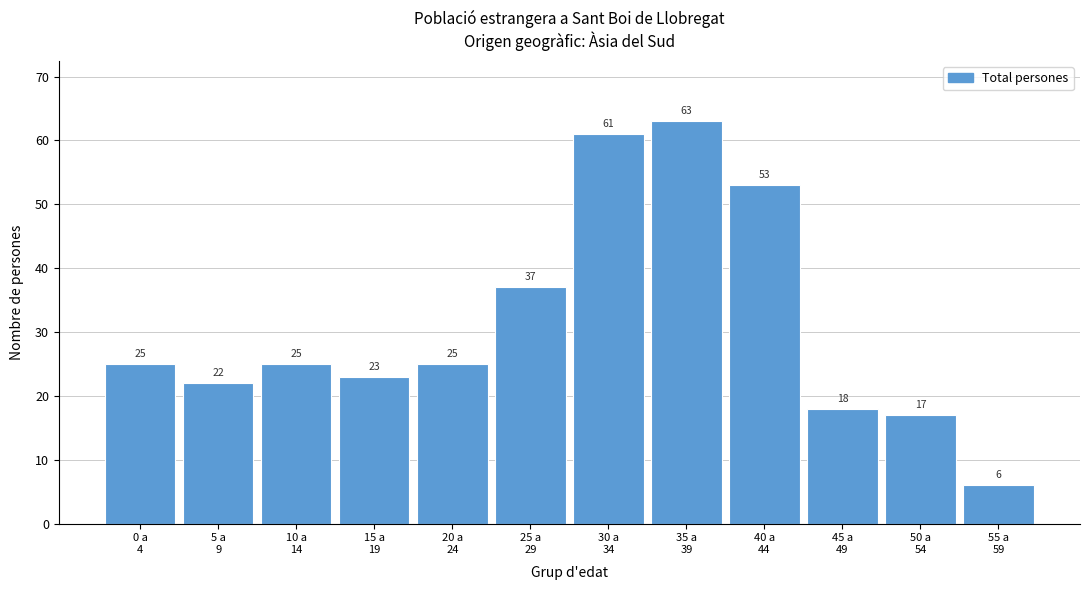

Reading left to right, what are all the values shown in this chart?

25	22	25	23	25	37	61	63	53	18	17	6